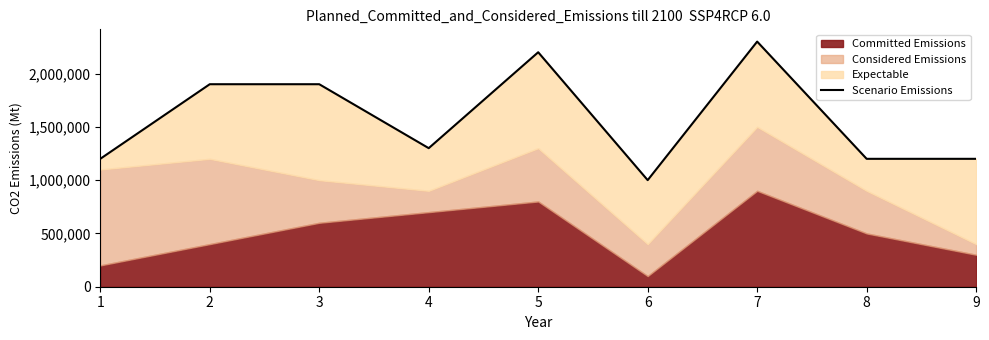

What is the difference between the values at 8 and 7?

1100000